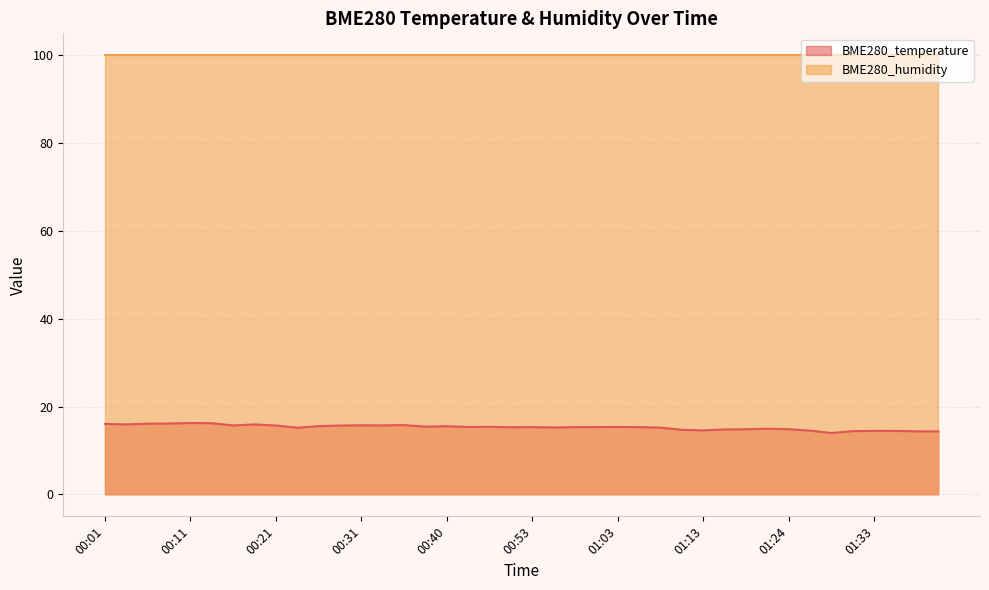

Is it true that the value at 01:36 is 14.4?

True